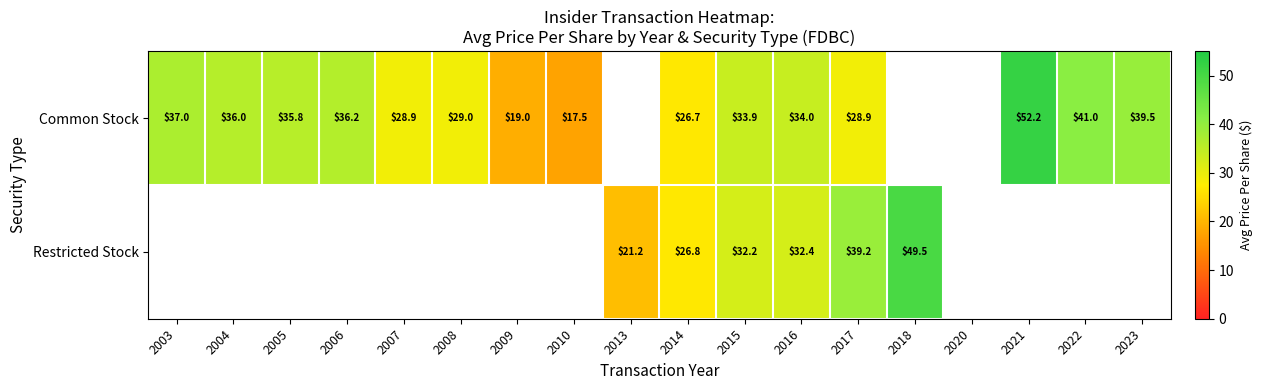

What is the spread (max minus min) of values at 2016?

1.6